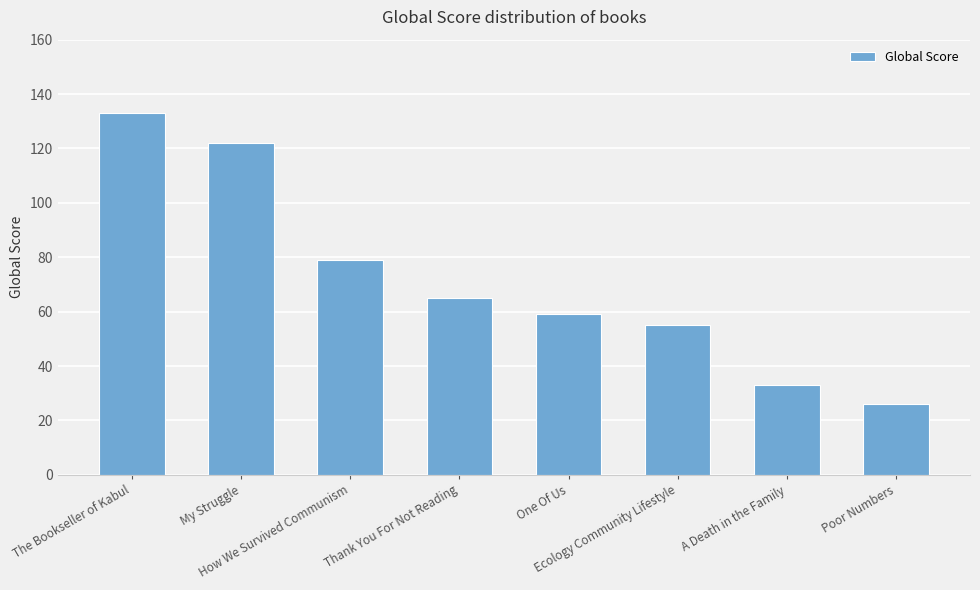

At which category does the chart reach its minimum across all series?

Poor Numbers